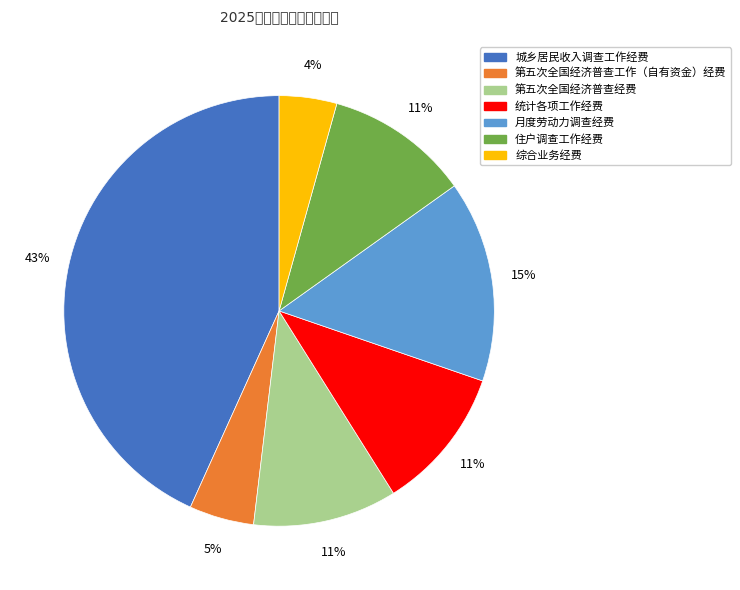

To the nearest percent, what portion does 统计各项工作经费 represent?

11%